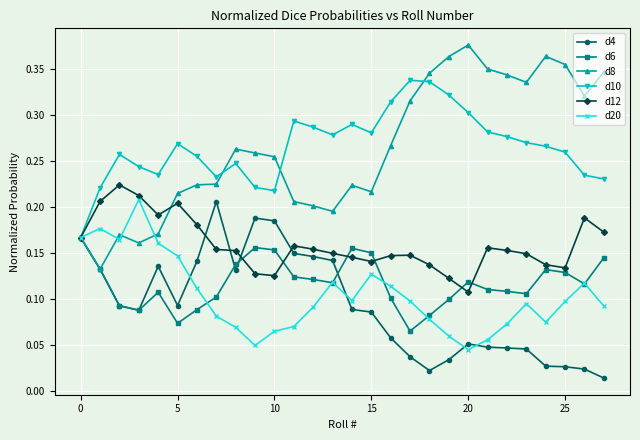

Which series has the largest range (max minus min)?

d8